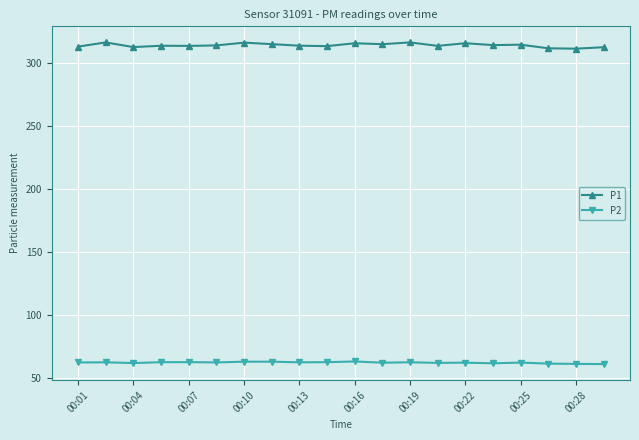

True or false: P2 and P1 intersect in this chart.

False